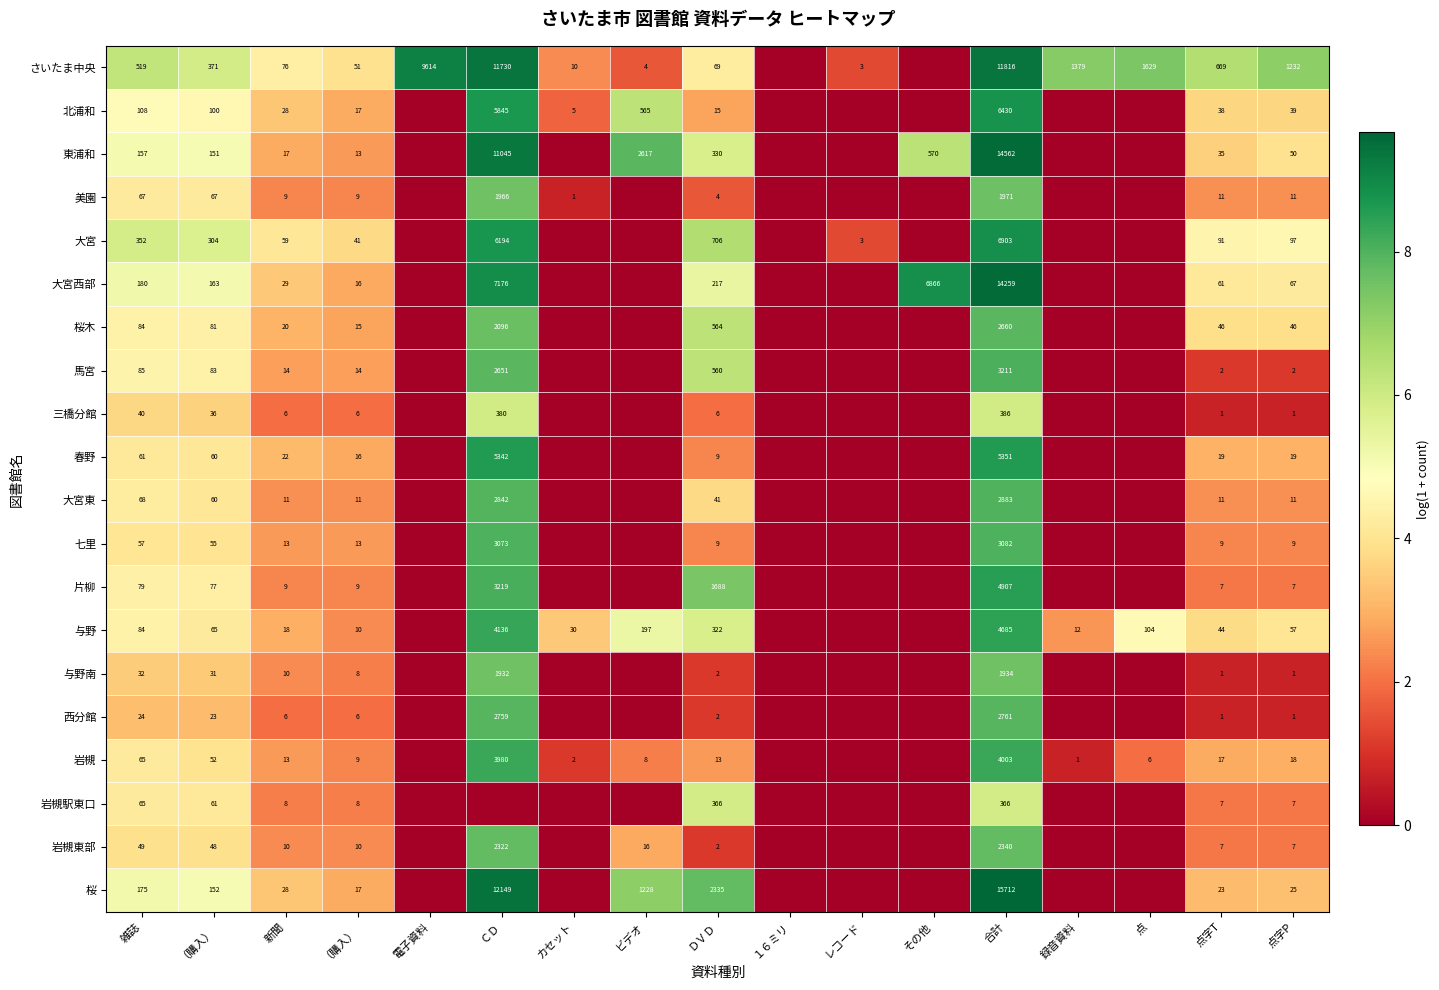

How many values in the 三橋分館 series exceed 0?

9